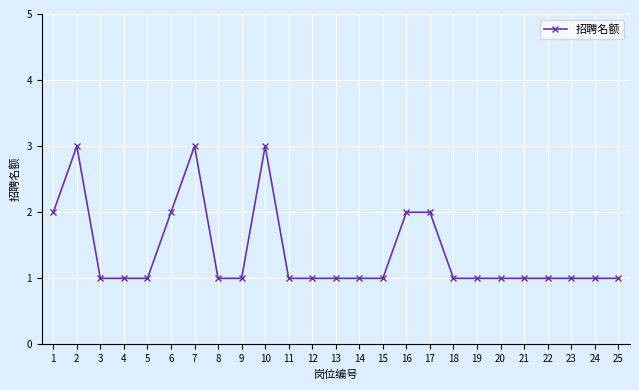

True or false: there are more than 0 points higher than both neighbors.

True